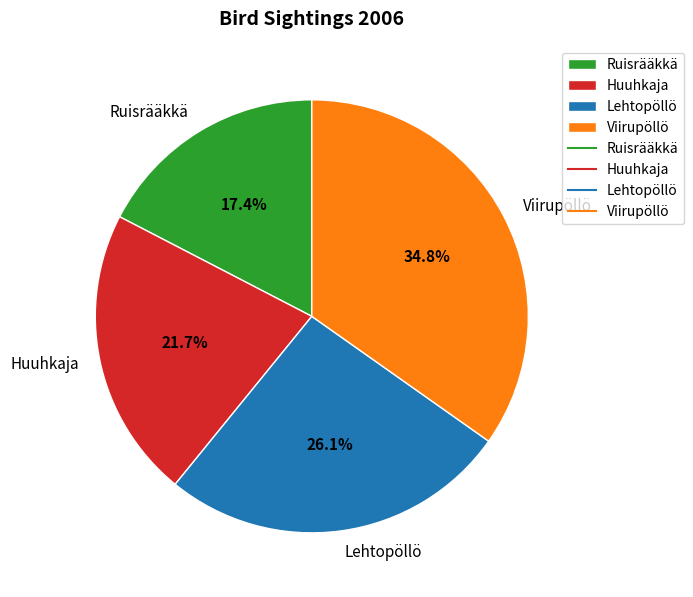

The Viirupöllö slice represents 35% of the pie. True or false?

True